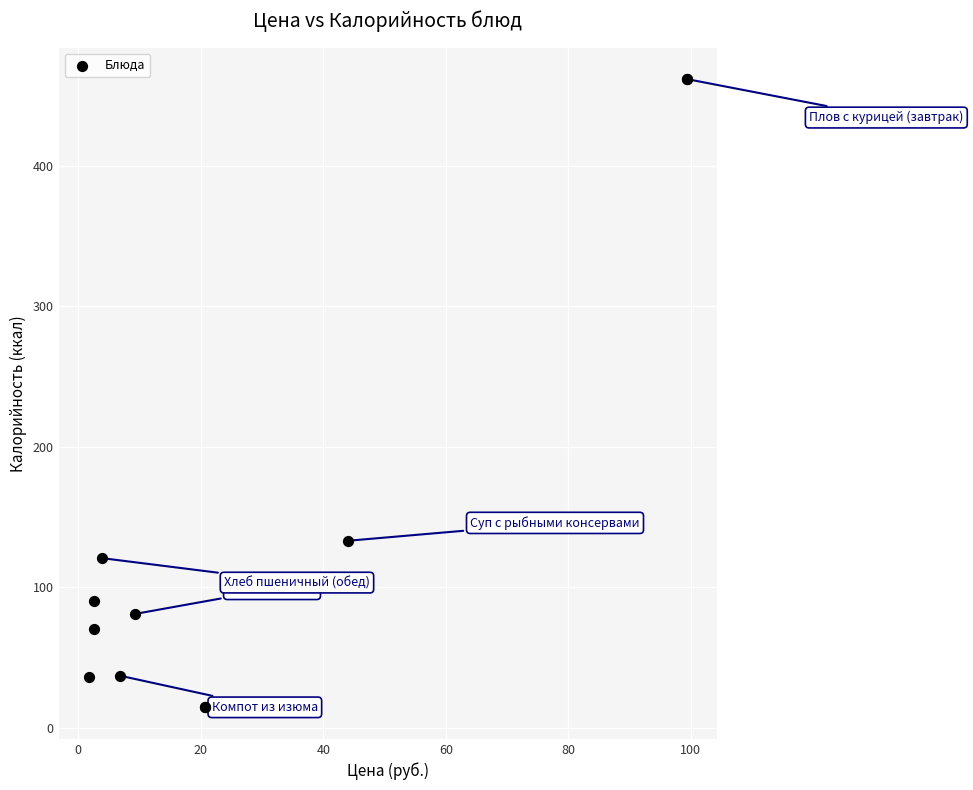

What Y value in the scatter plot is closest to 238?

133.0